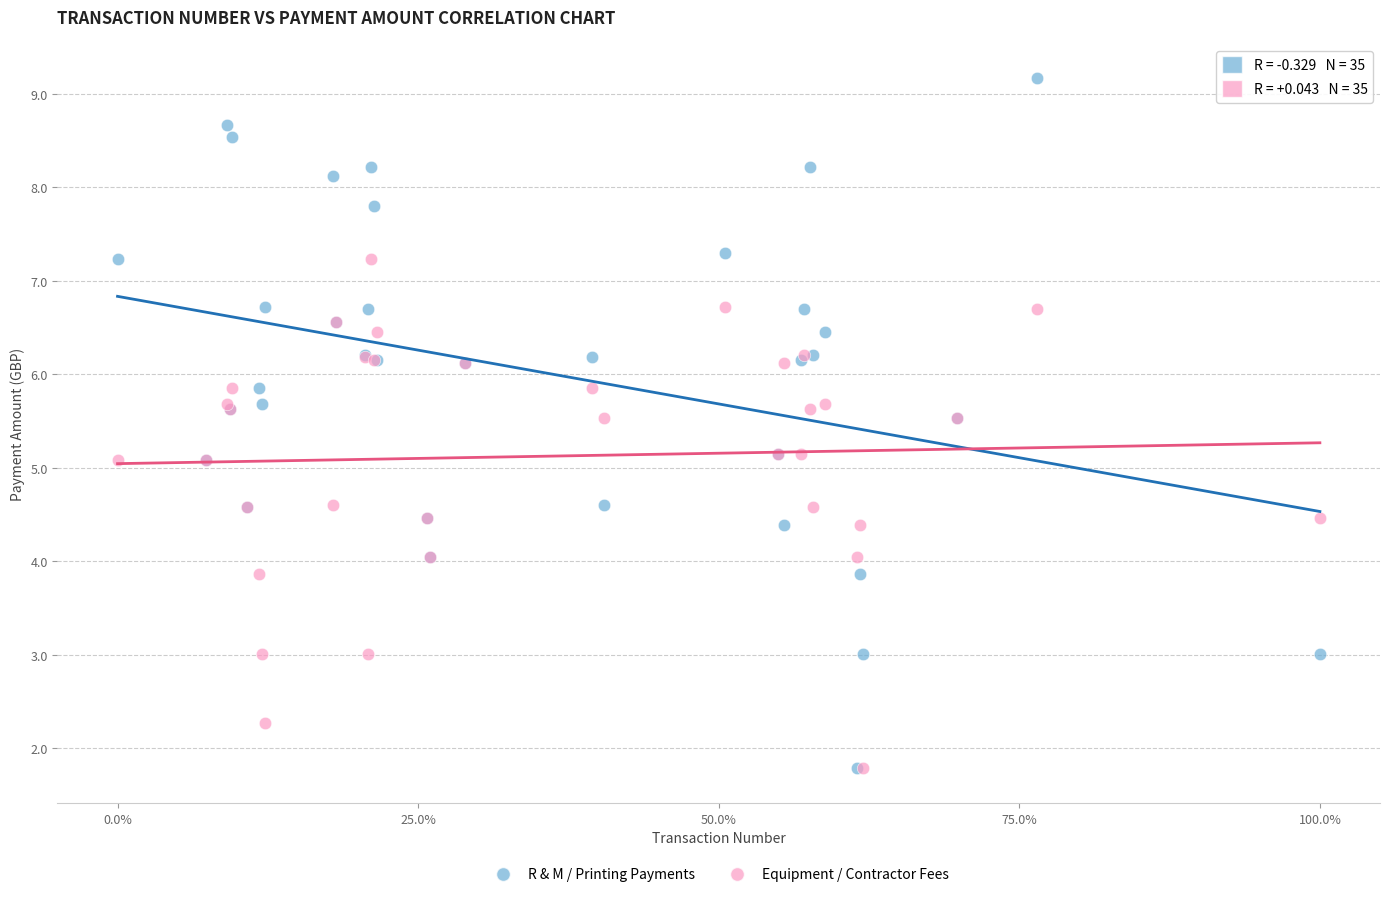

Which series has the widest spread of Y values?

R & M / Printing Payments